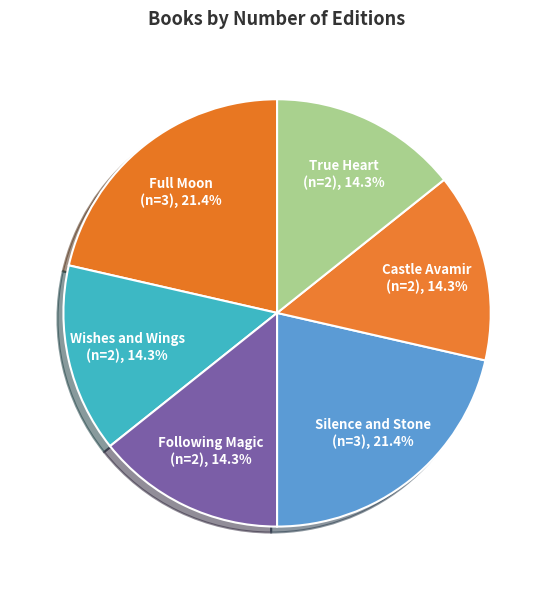

To the nearest percent, what is the difference between the largest and smallest slice percentages?

7%